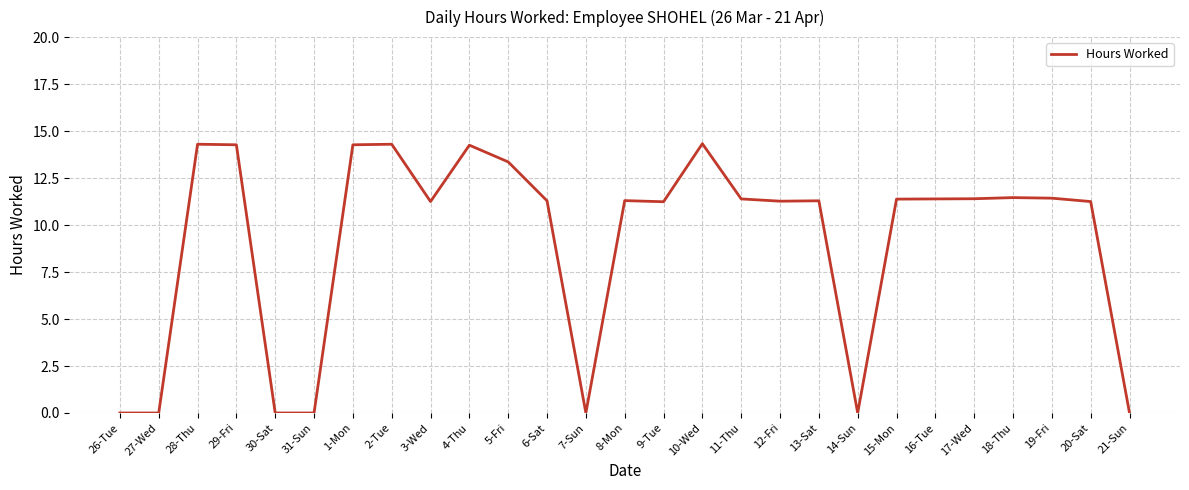

Which has a higher value, 30-Sat or 6-Sat?

6-Sat